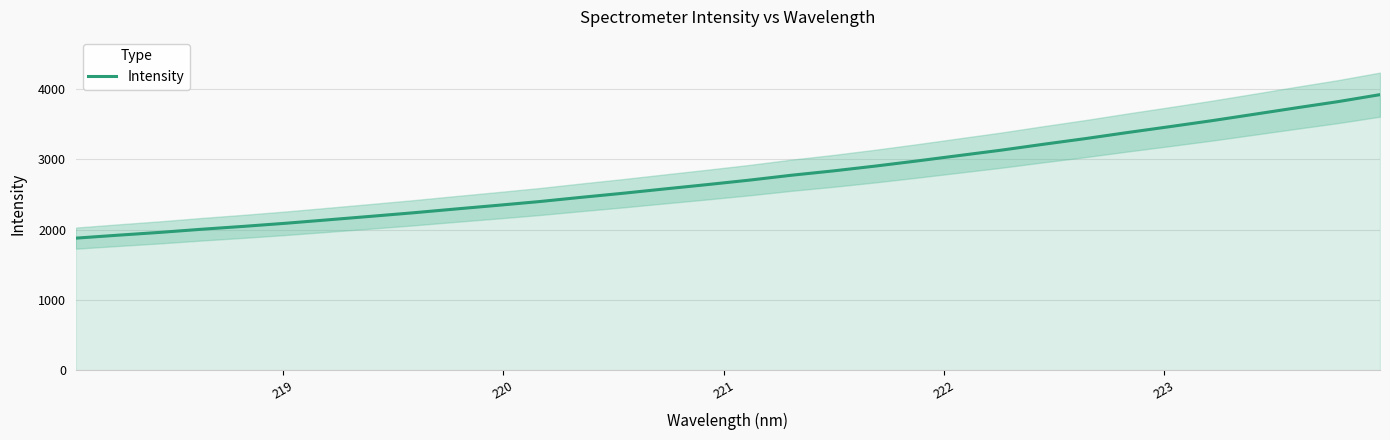

What is the lowest value of the Intensity series?

1879.2